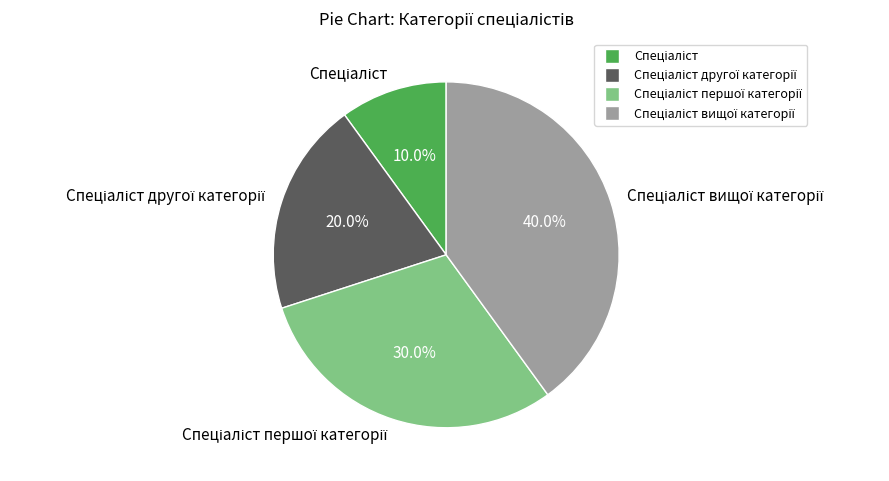

Is there any slice that represents more than half of the pie?

No